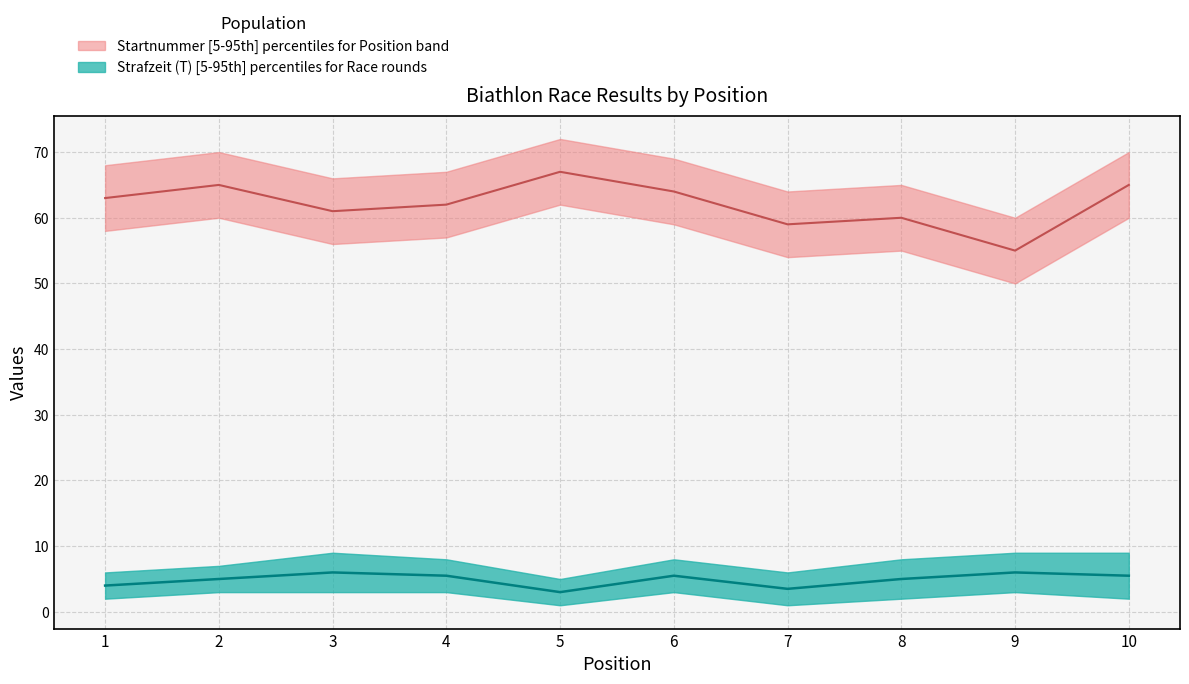

What is the smallest value displayed?

1